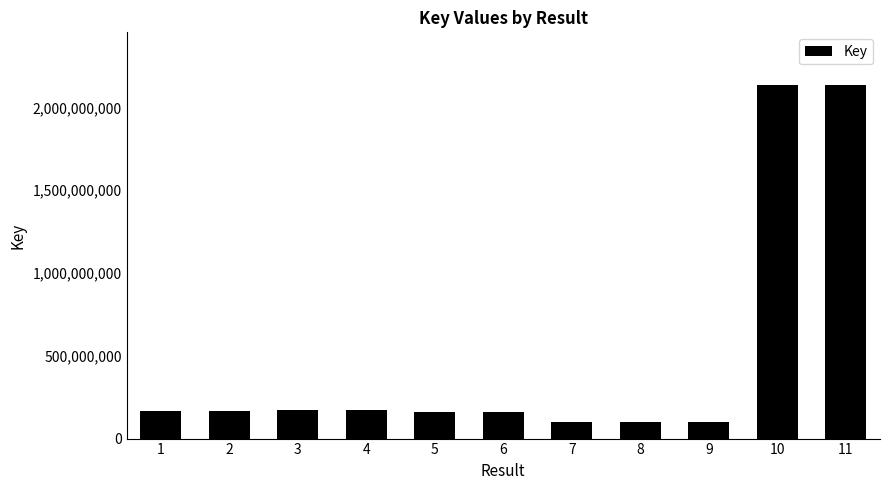

How many categories are shown in the chart?

11